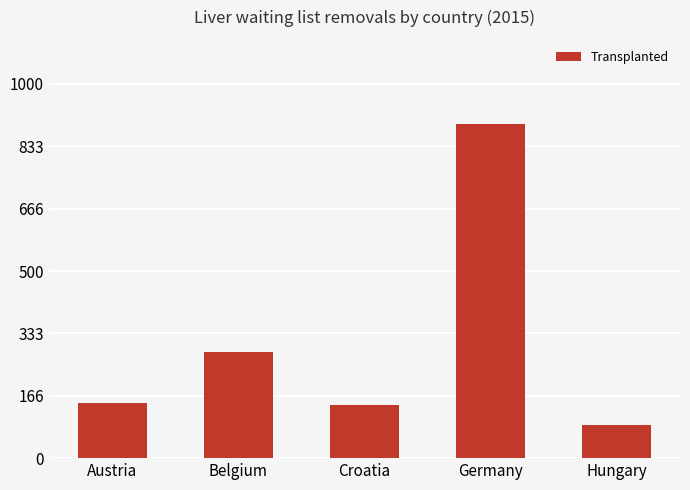

Where is the data nearest to the value 491?

Belgium